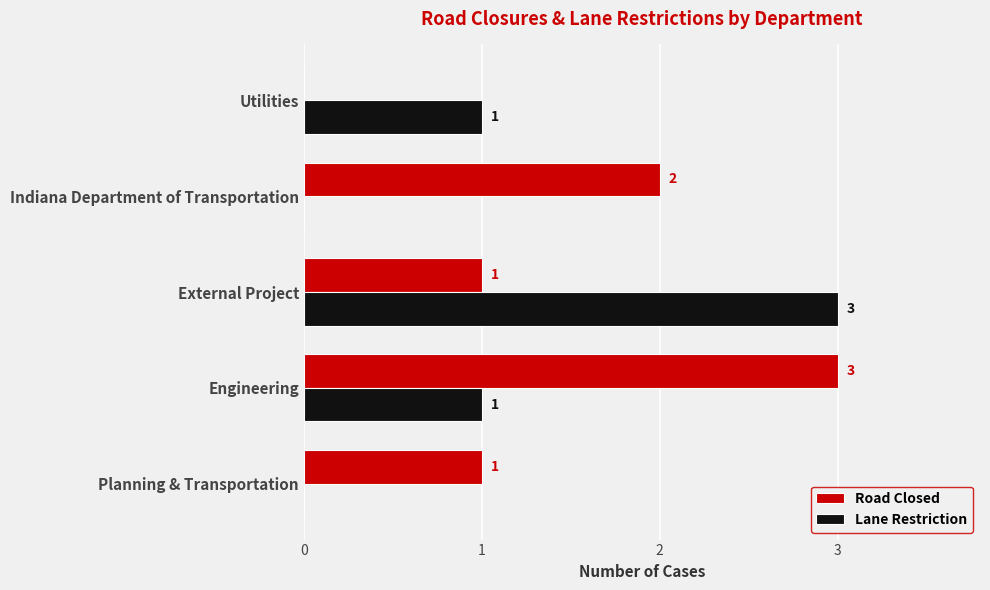

Which series has the largest total across all categories?

Road Closed